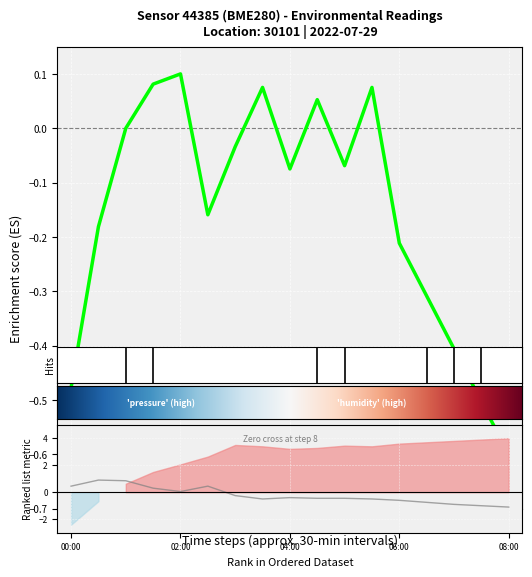

Which category has the lowest value in the temperature series?

08:00